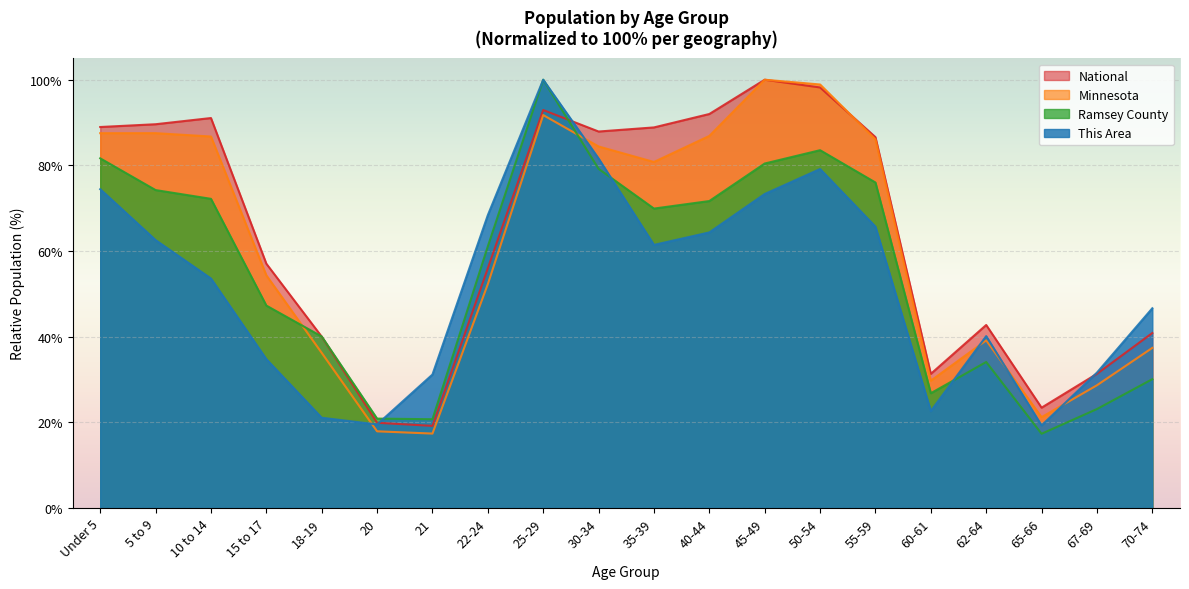

List the labels in order of Ramsey County value, largest first.

25-29, 50-54, Under 5, 45-49, 30-34, 55-59, 5 to 9, 10 to 14, 40-44, 35-39, 22-24, 15 to 17, 18-19, 62-64, 70-74, 60-61, 67-69, 20, 21, 65-66